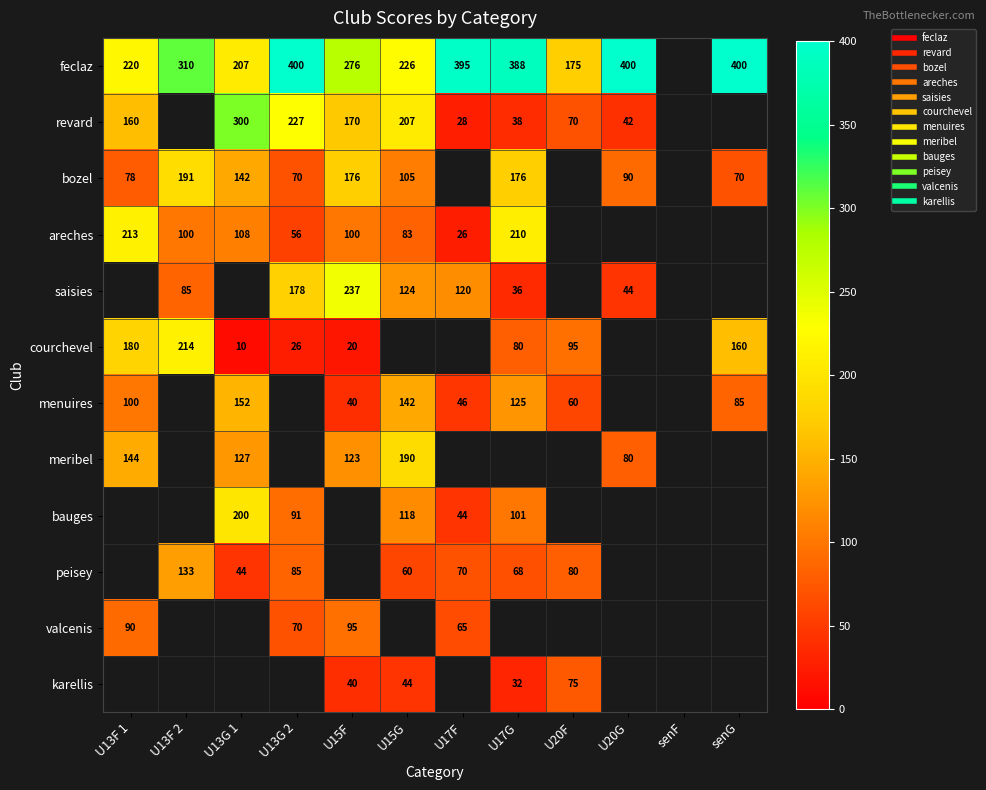

Which label corresponds to the smallest value in the chart?

U13G 1